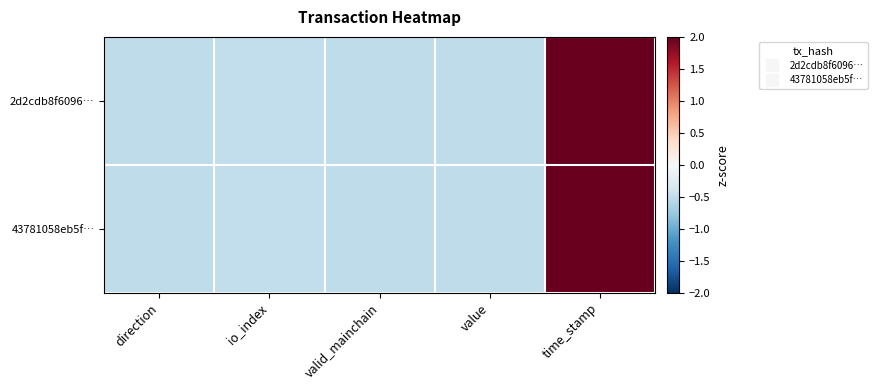

List the series in order of their overall mean, highest first.

2d2cdb8f6096…, 43781058eb5f…